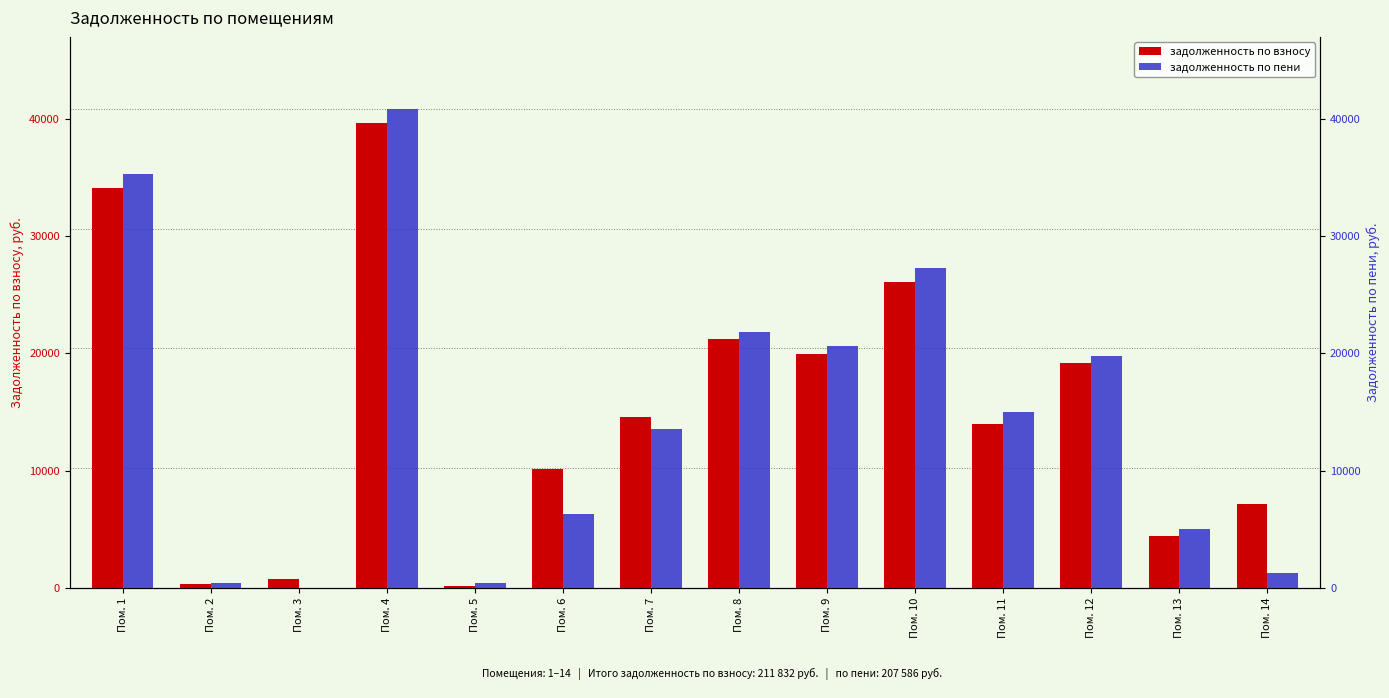

What is the sum of the задолженность по взносу values at Пом. 8 and Пом. 10?

47347.3